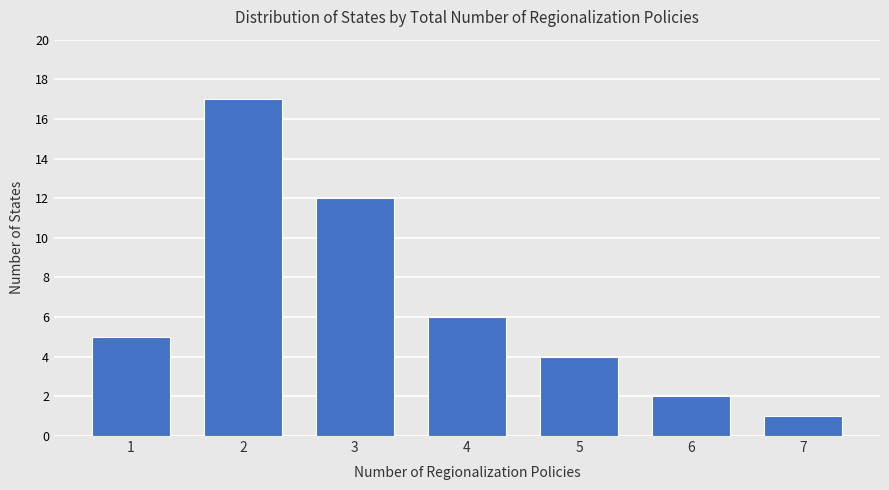

What is the difference between the maximum and second lowest values?

15